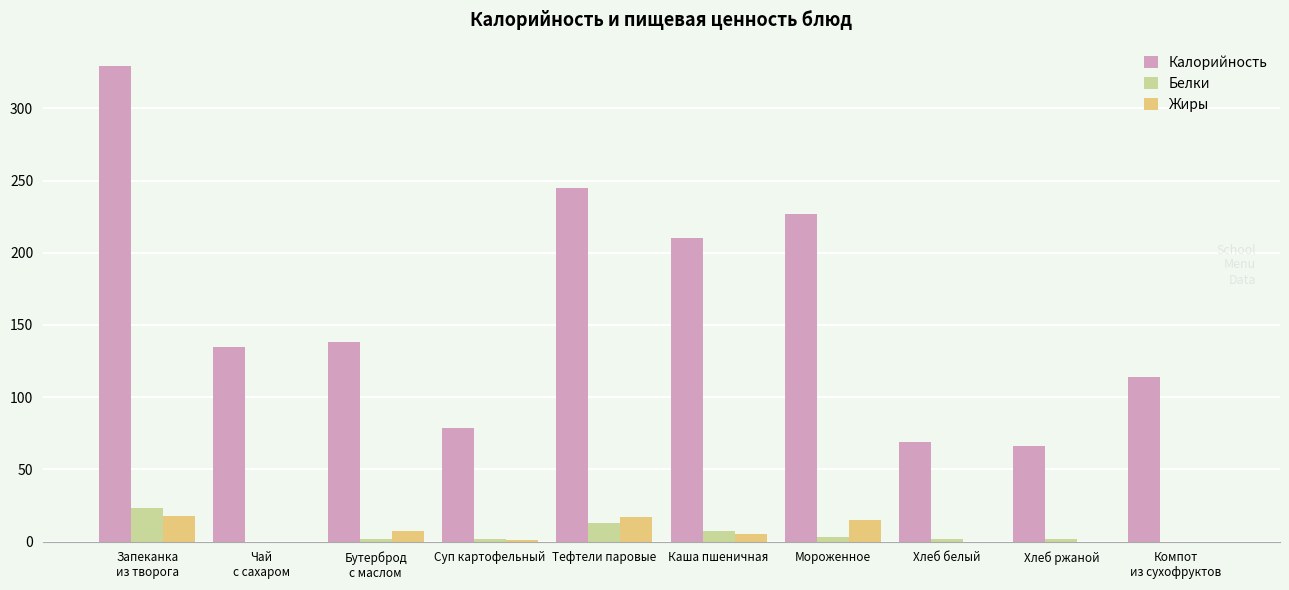

What is the approximate value of Жиры at Запеканка
из творога?

18.0